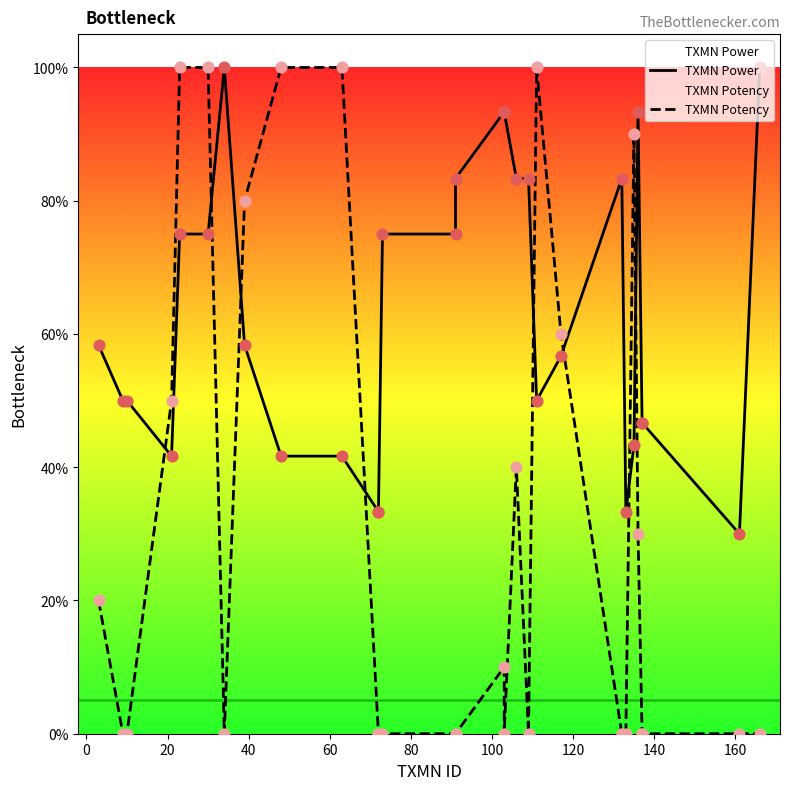

Which series has the widest spread of Y values?

TXMN Potency